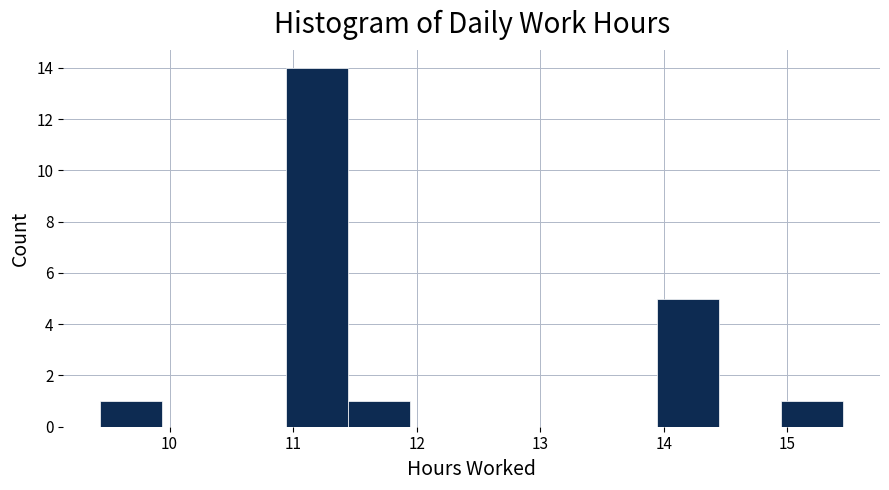

Which range on the x-axis has the tallest bar?

10.9 to 11.4